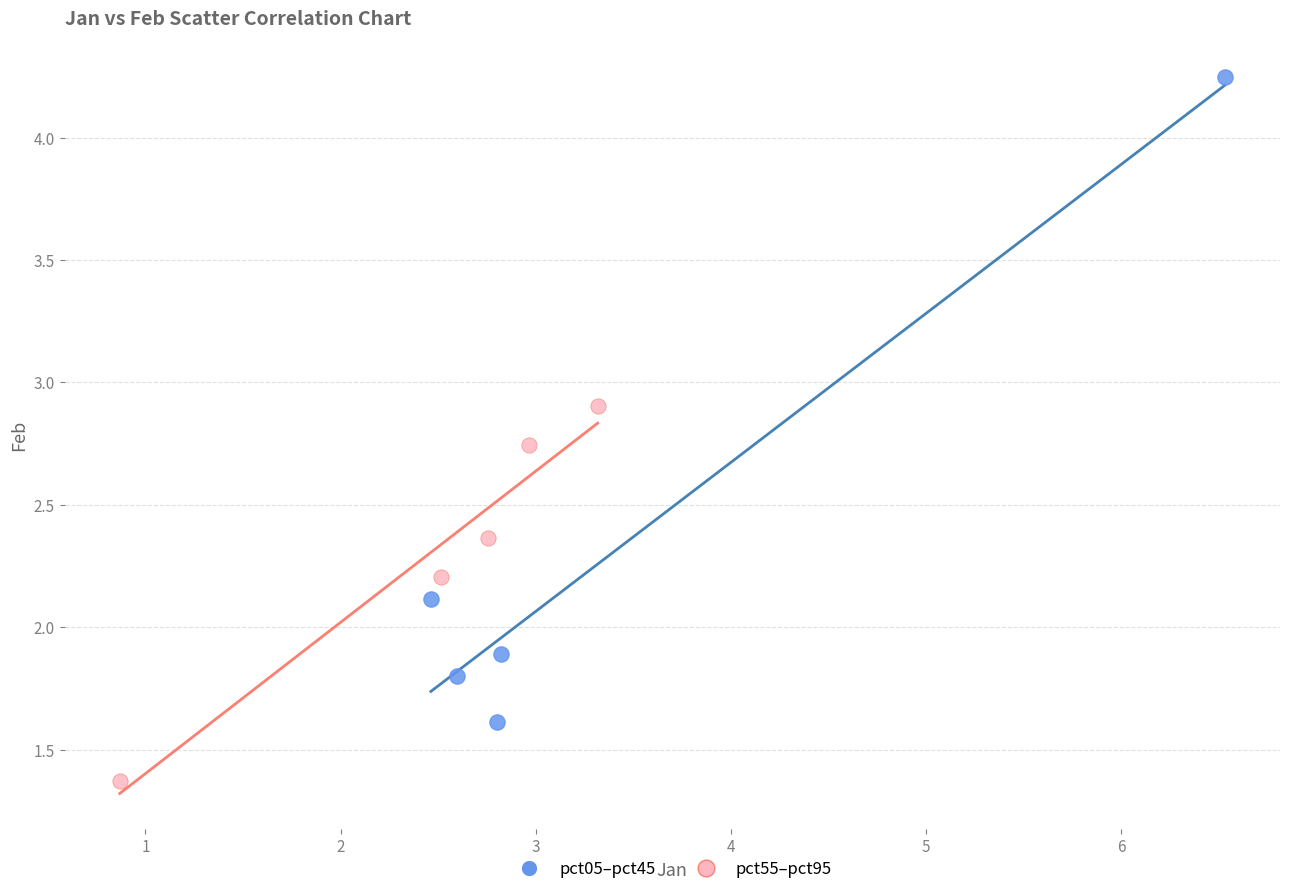

Which series reaches the minimum Y coordinate?

pct55–pct95